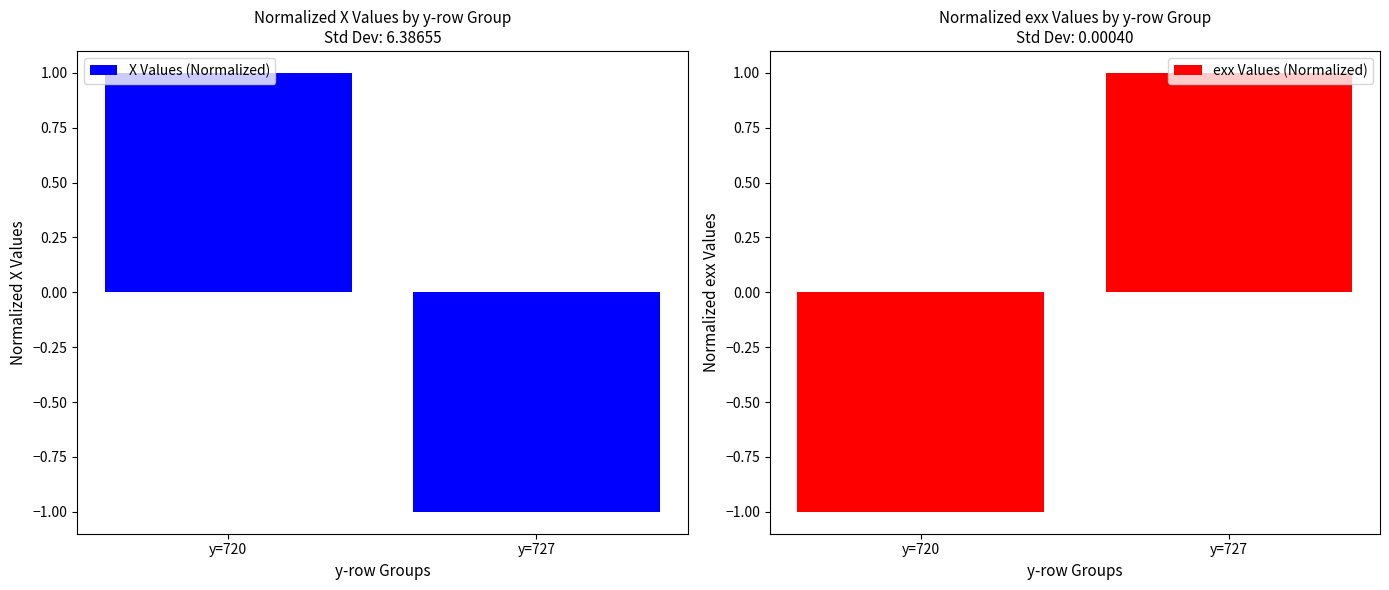

What is the highest value of the exx Values (Normalized) series?

1